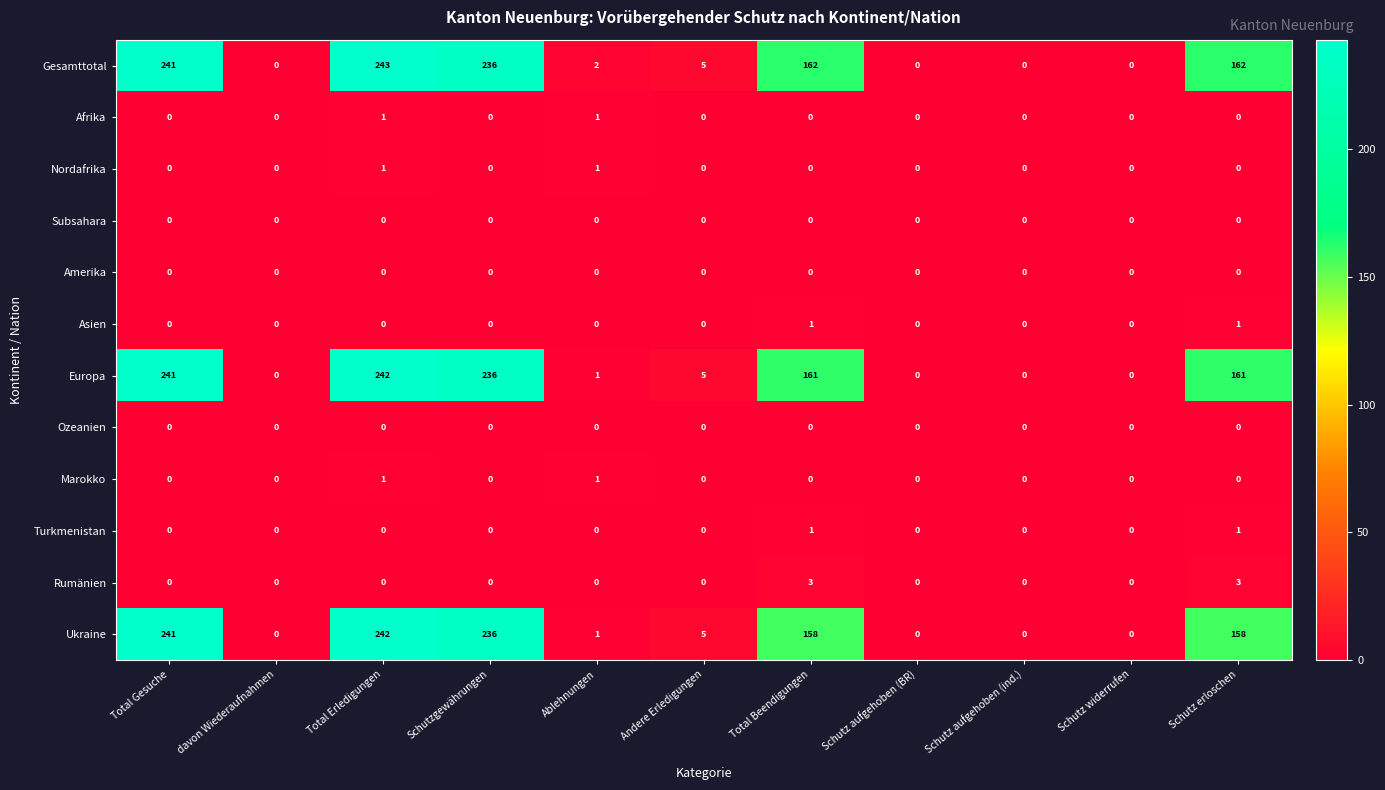

Between Total Gesuche and Schutz erloschen, which series saw the biggest shift?

Ukraine